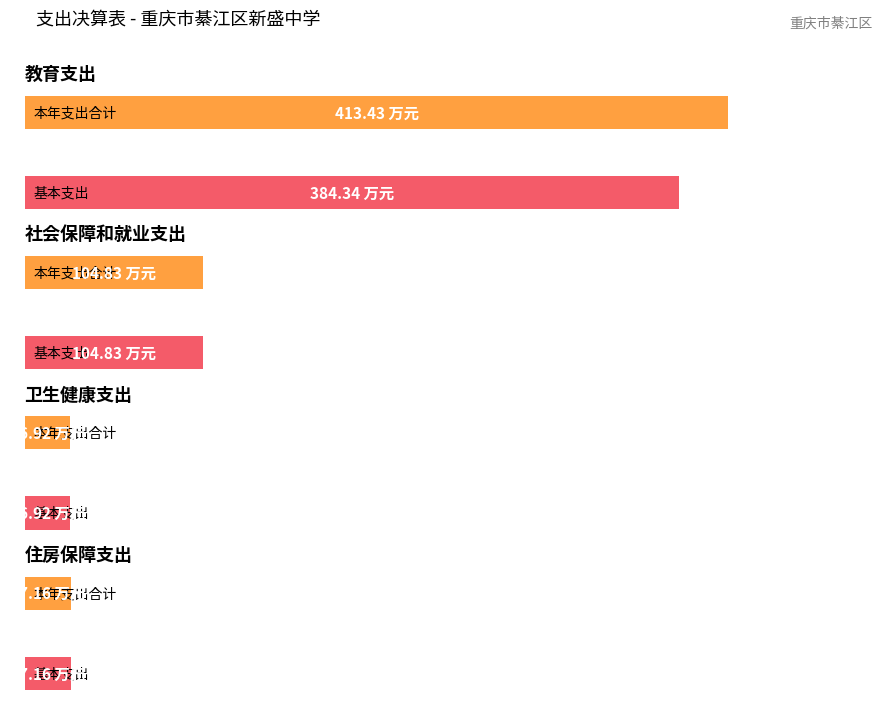

At which label does 本年支出合计 first exceed 104?

教育支出